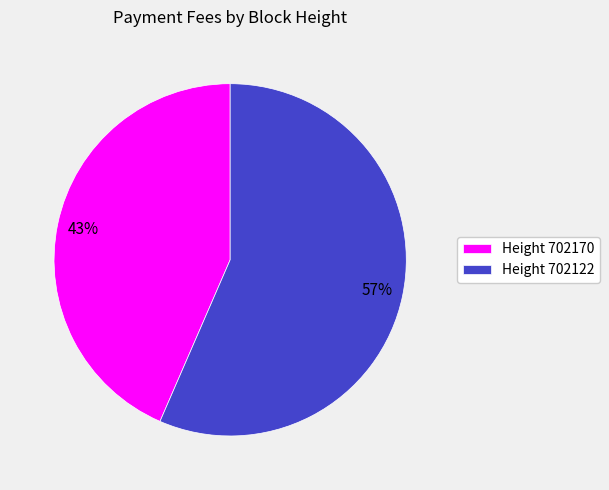

To the nearest percent, what is the average slice percentage?

50%